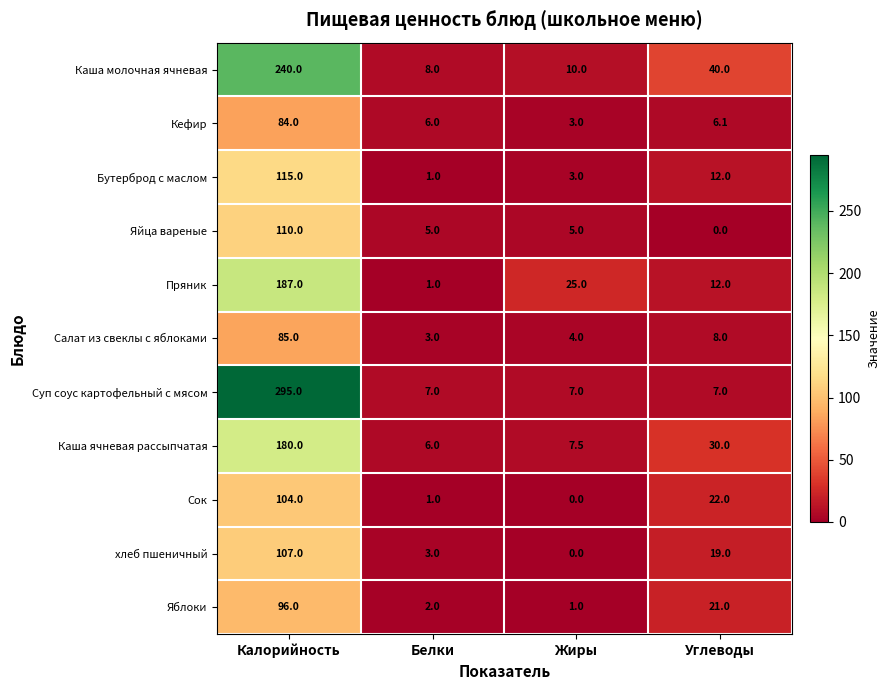

At which category is the sum across all series the highest?

Калорийность